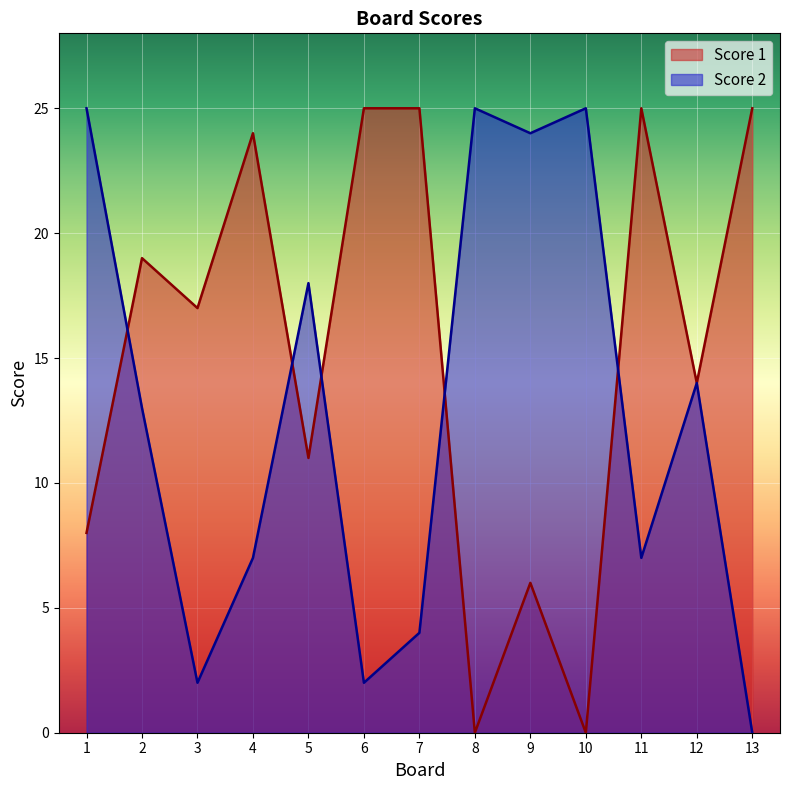

What is the difference between the highest and lowest values at 13?

25